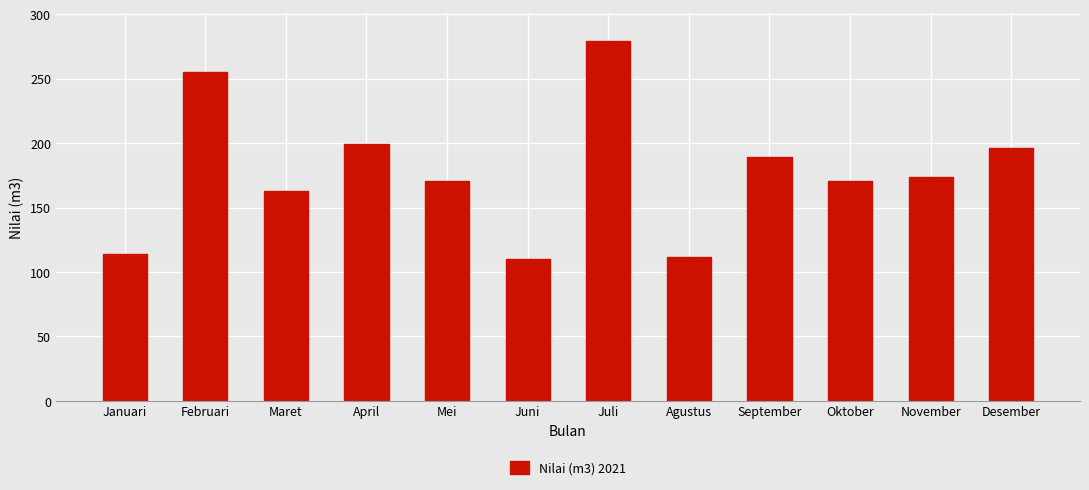

Reading left to right, extract all data points from this chart.

Januari=114	Februari=255	Maret=163	April=199	Mei=171	Juni=110	Juli=279	Agustus=112	September=189	Oktober=171	November=174	Desember=196